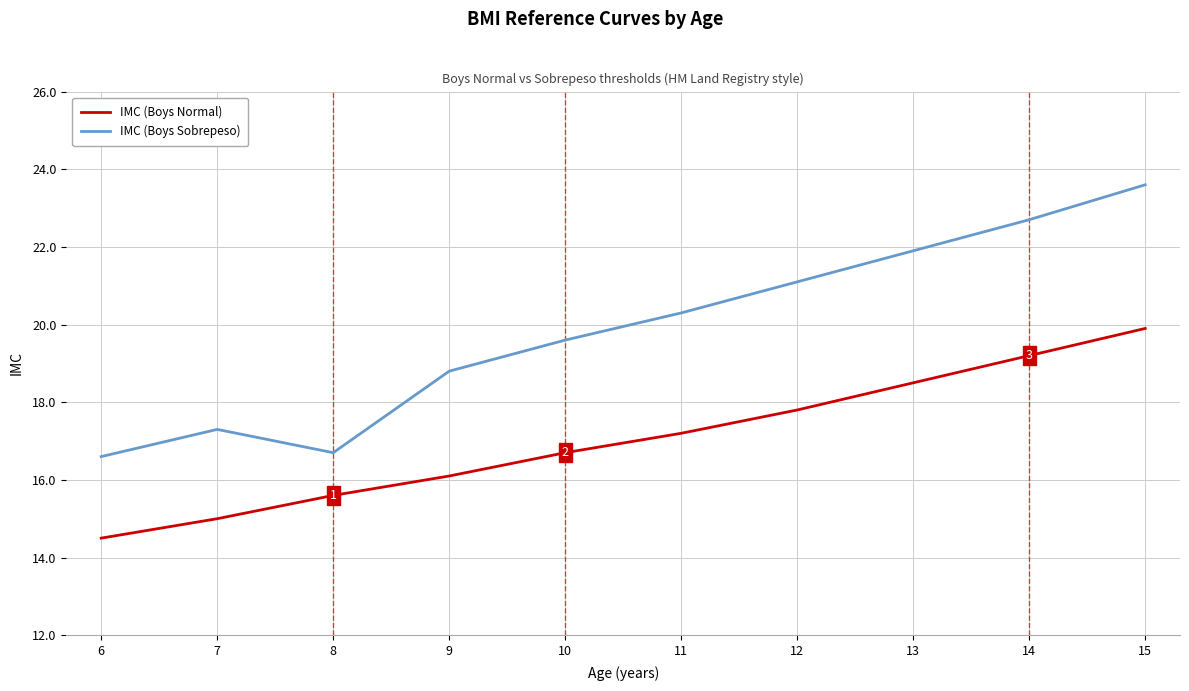

Does the chart display data point markers on the line(s)?

No